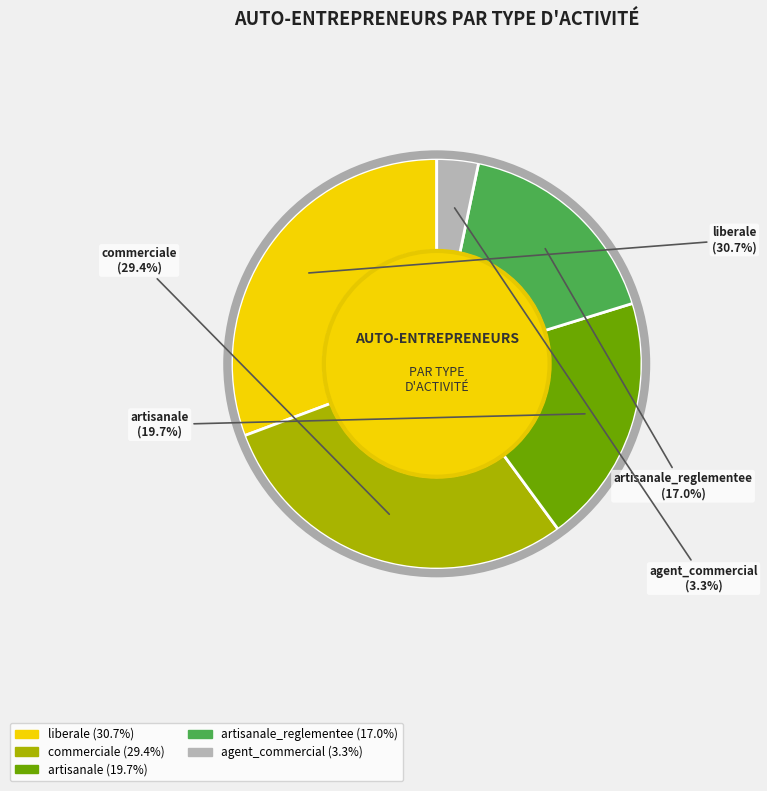

What is the ratio of the value at liberale to the value at artisanale_reglementee?

1.8